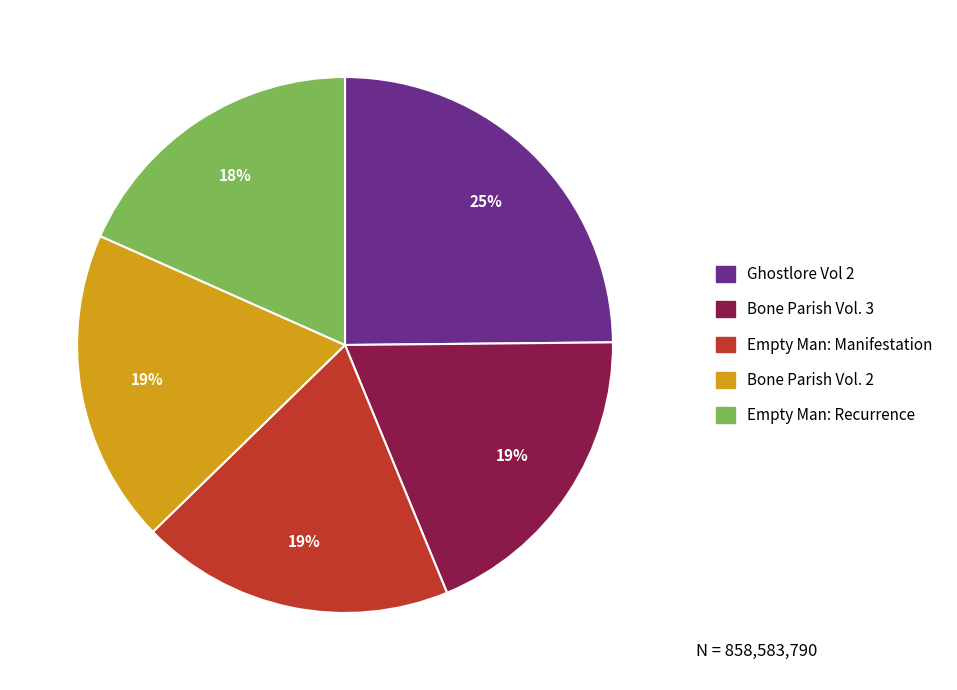

Which has a higher value, Empty Man: Manifestation or Ghostlore Vol 2?

Ghostlore Vol 2